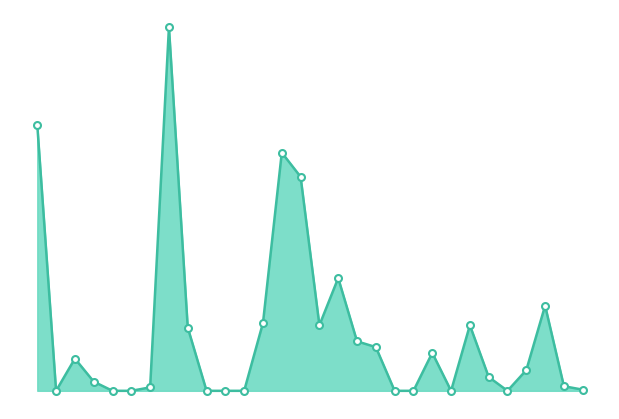

Does the chart display data point markers on the line(s)?

No